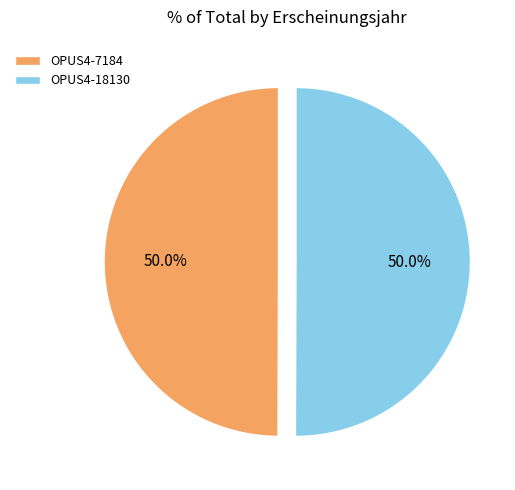

How many segments does this pie chart have?

2